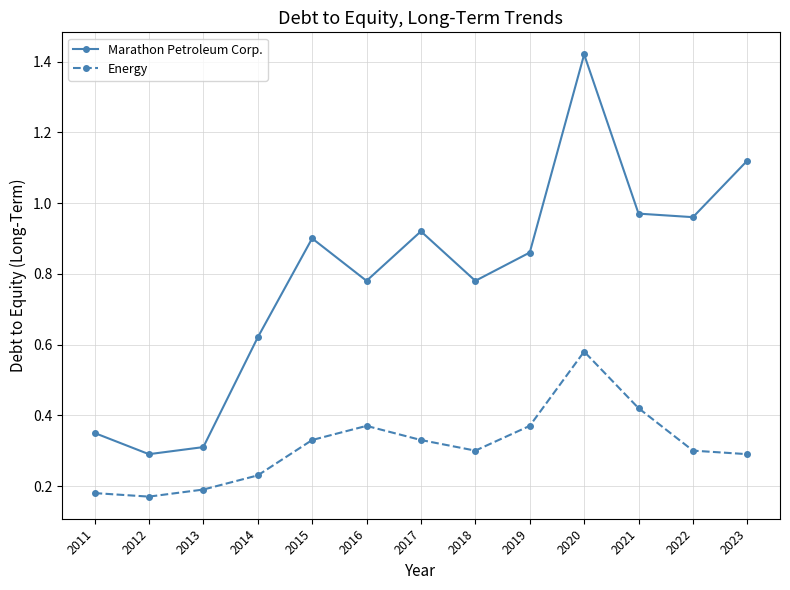

At which category does the chart reach its peak across all series?

2020